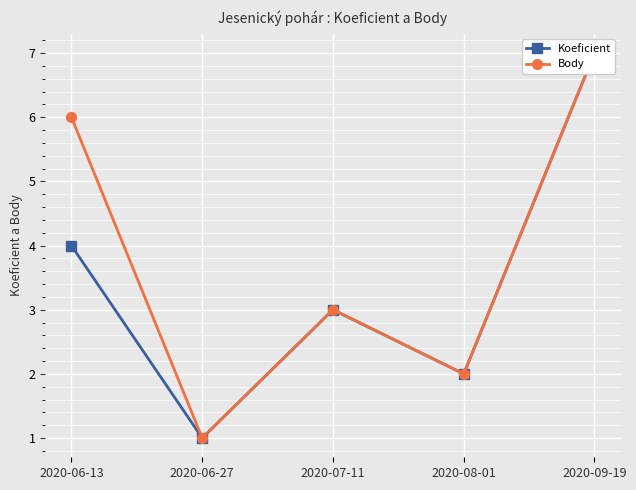

True or false: Koeficient and Body intersect in this chart.

False